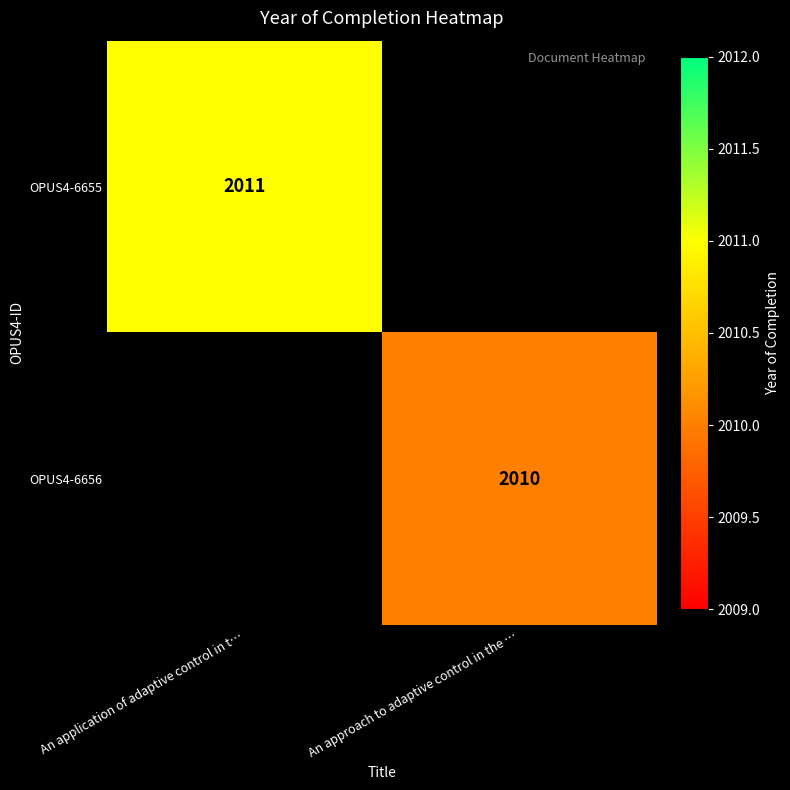

True or false: OPUS4-6656 has a value of 656.1 at An approach to adaptive control in the ….

False